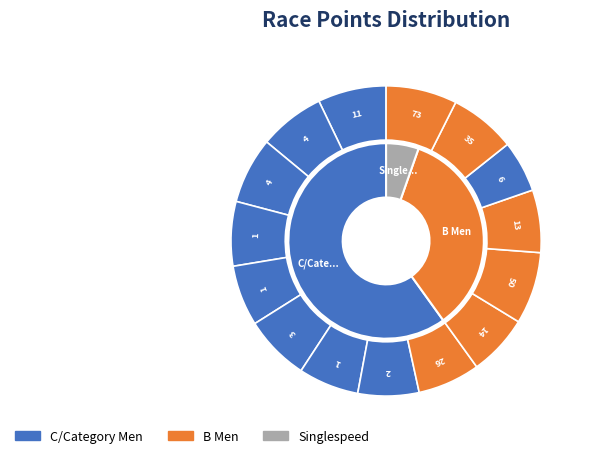

Is it true that Place 4 is 1% of the pie?

False